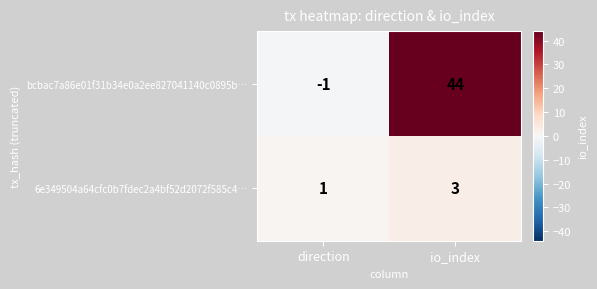

Between direction and io_index, which series saw the biggest shift?

bcbac7a86e01f31b34e0a2ee827041140c0895b…